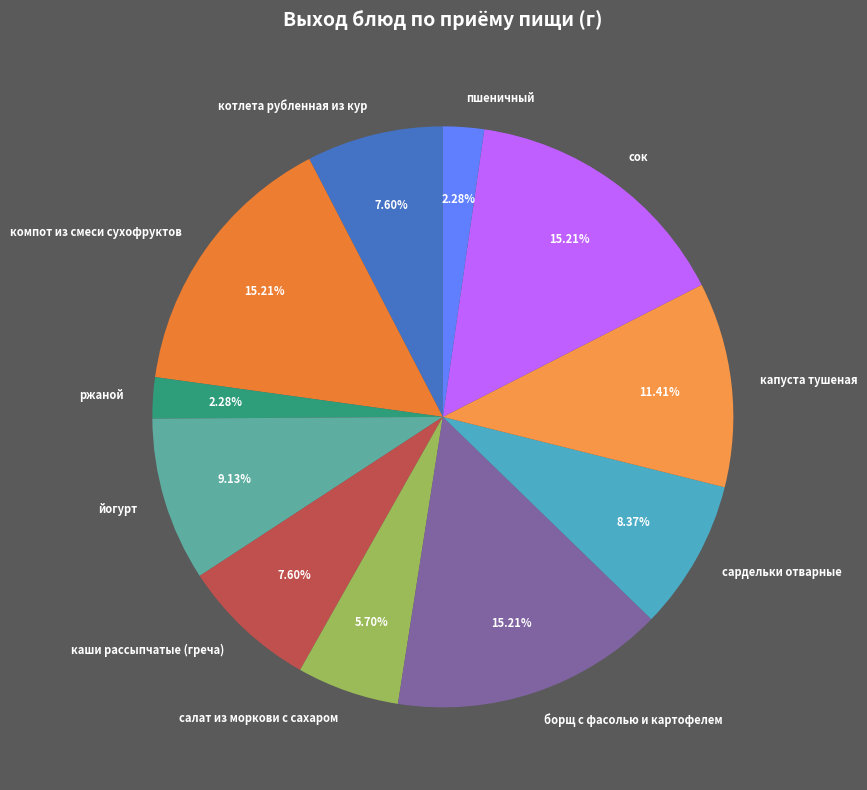

To the nearest percent, what is the average slice percentage?

9%